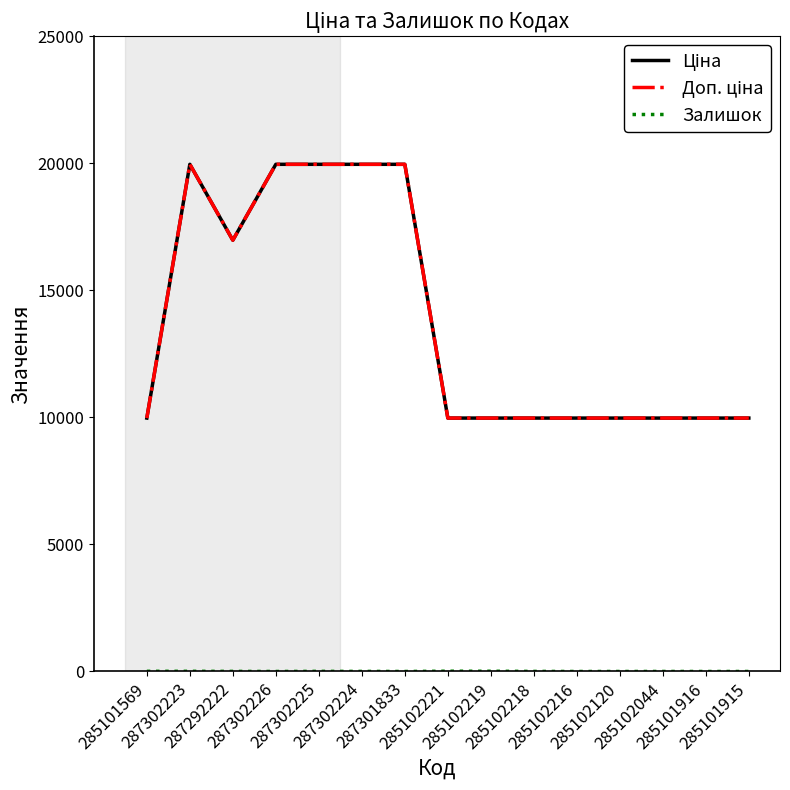

How many lines are shown in the chart?

3